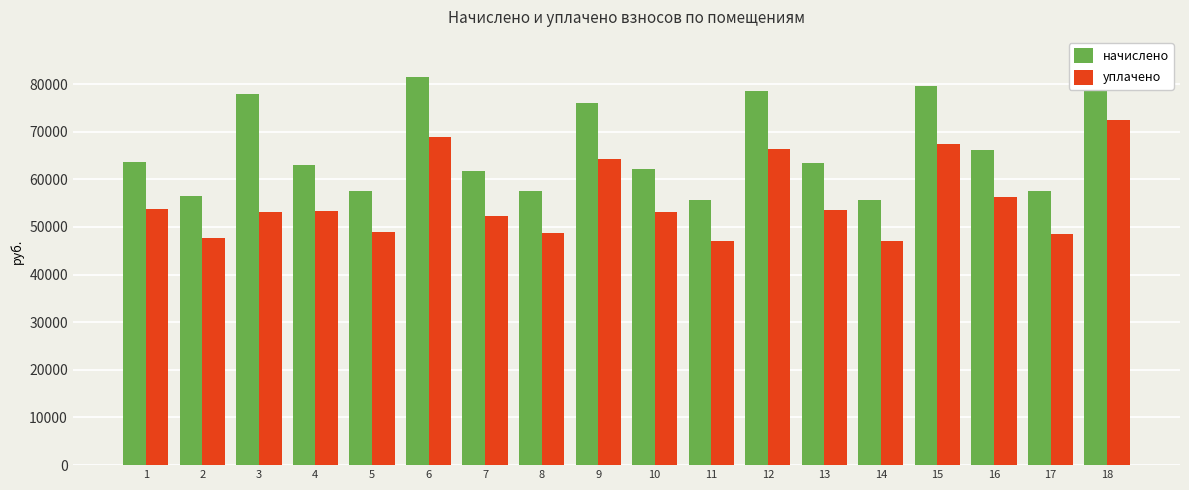

What value does the уплачено series have at 4?

53336.0